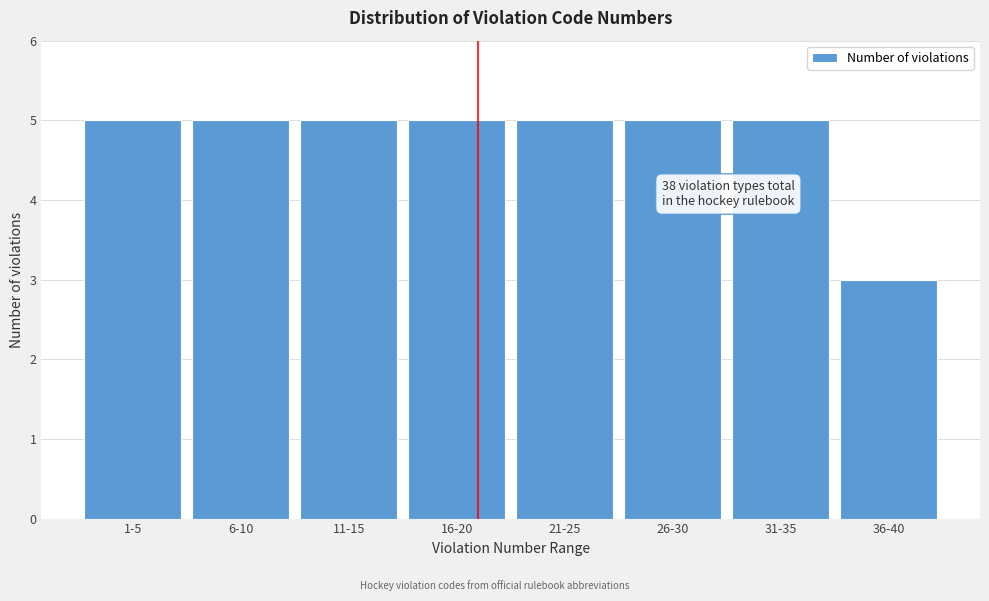

Reading left to right, transcribe all the data shown in this chart.

1-5=5	6-10=5	11-15=5	16-20=5	21-25=5	26-30=5	31-35=5	36-40=3